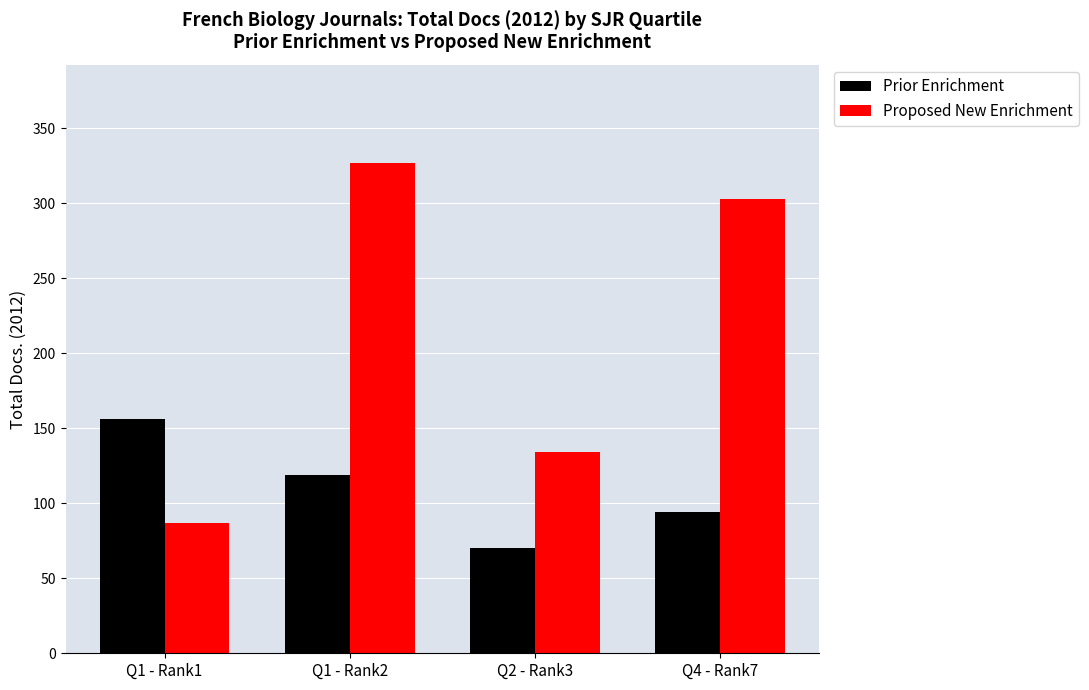

Does the chart contain stacked bars?

No